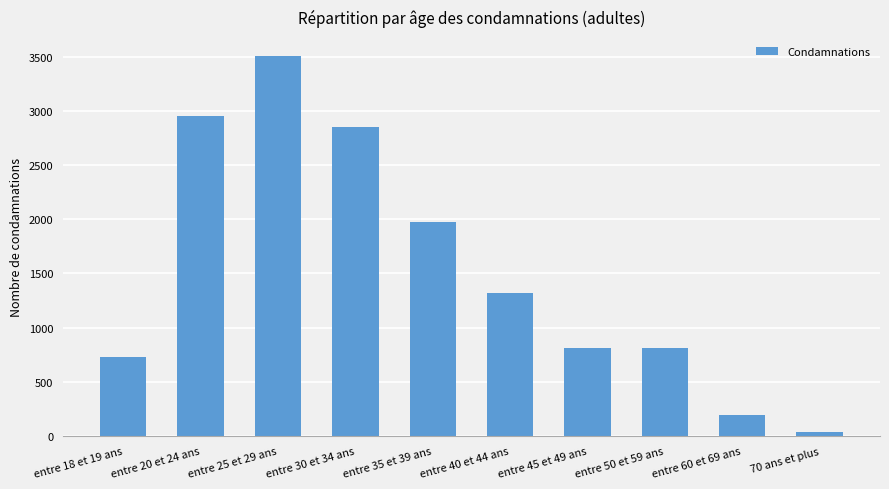

At which label does the data first exceed 1323?

entre 20 et 24 ans